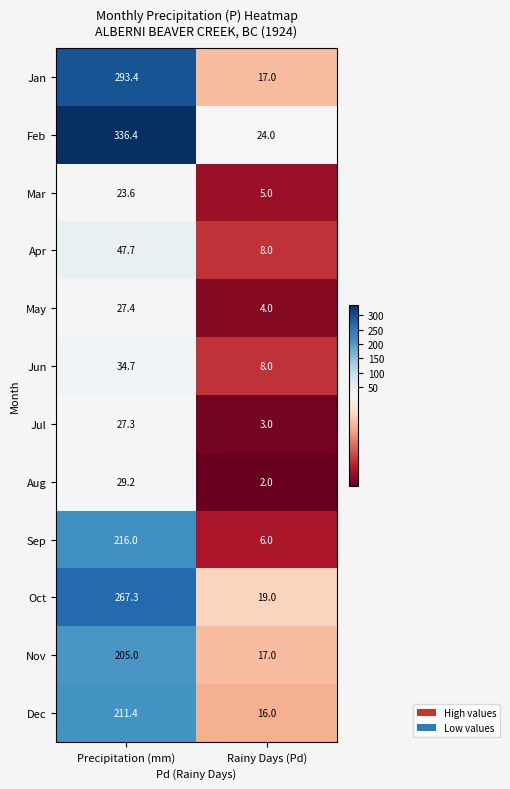

At which label is Mar closest to 14?

Rainy Days (Pd)